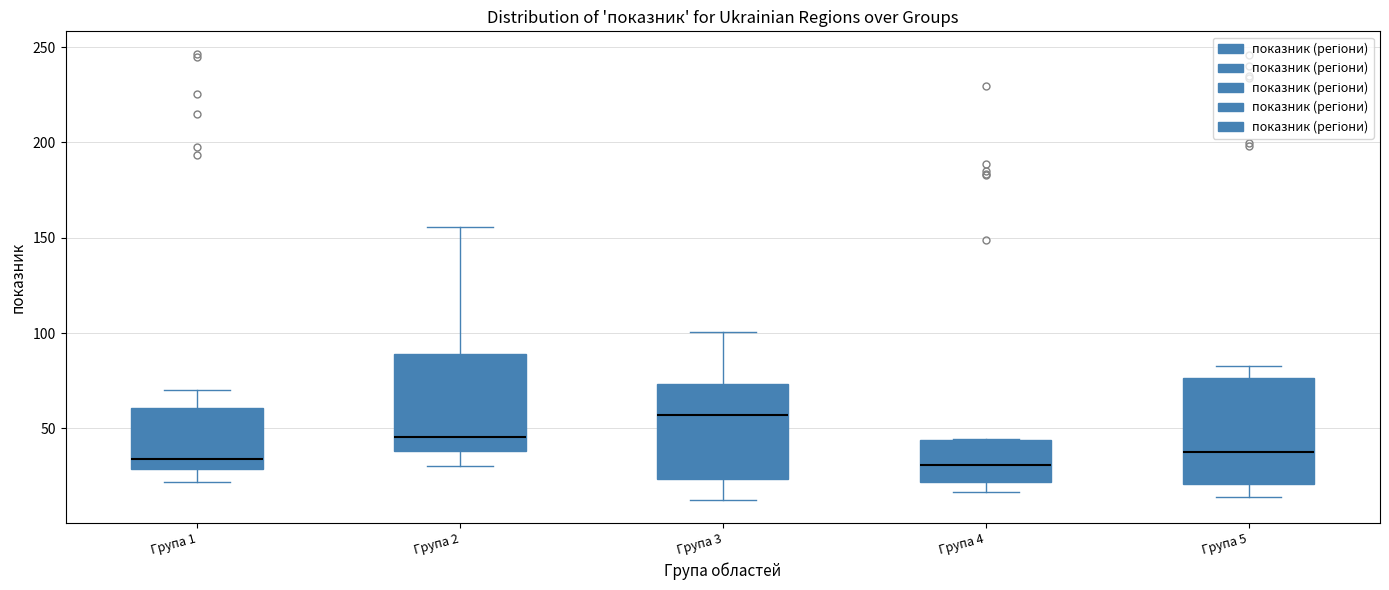

Reading left to right, transcribe this box plot: for each box, give where its median line is, the range the box spans, and where its two whiskers end, as read against the y-axis. The values are not printed on the chart, so give them approximately, as read against the axis.

Група 1: median 35, box 30 to 60, whiskers 20 to 70
Група 2: median 45, box 40 to 90, whiskers 30 to 155
Група 3: median 55, box 25 to 75, whiskers 10 to 100
Група 4: median 30, box 20 to 45, whiskers 15 to 45
Група 5: median 40, box 20 to 75, whiskers 15 to 85